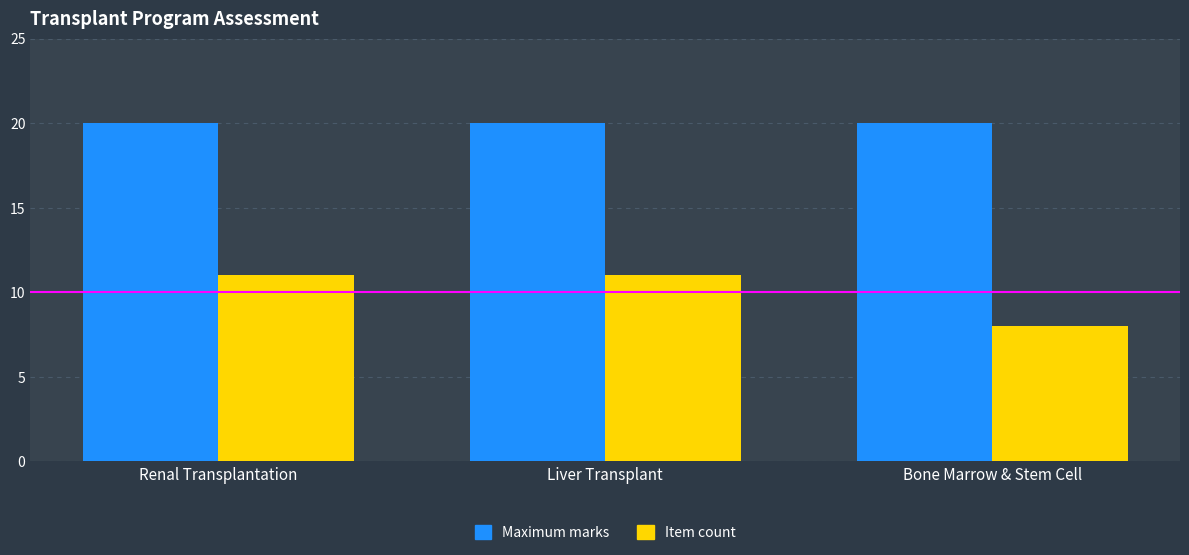

What position from the right is Bone Marrow & Stem Cell?

1